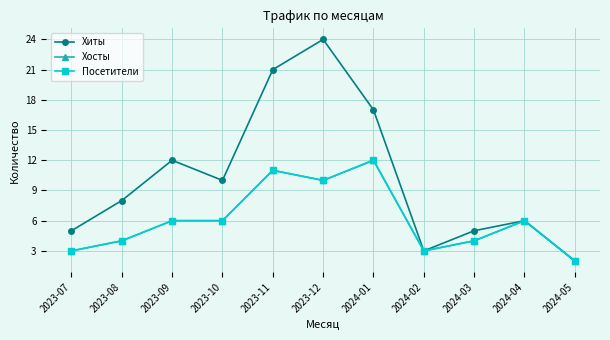

Rank the categories by Хосты value from lowest to highest.

2024-05, 2023-07, 2024-02, 2023-08, 2024-03, 2023-09, 2023-10, 2024-04, 2023-12, 2023-11, 2024-01